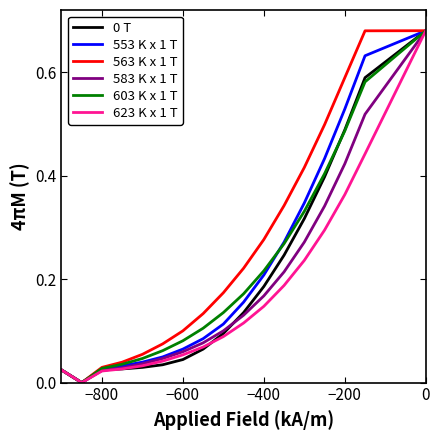

Which series has the largest total across all categories?

563 K x 1 T